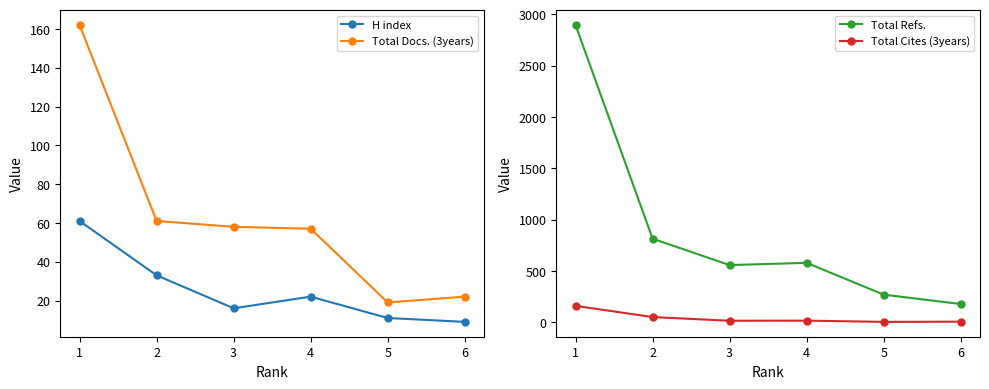

How many series are shown in this chart?

4